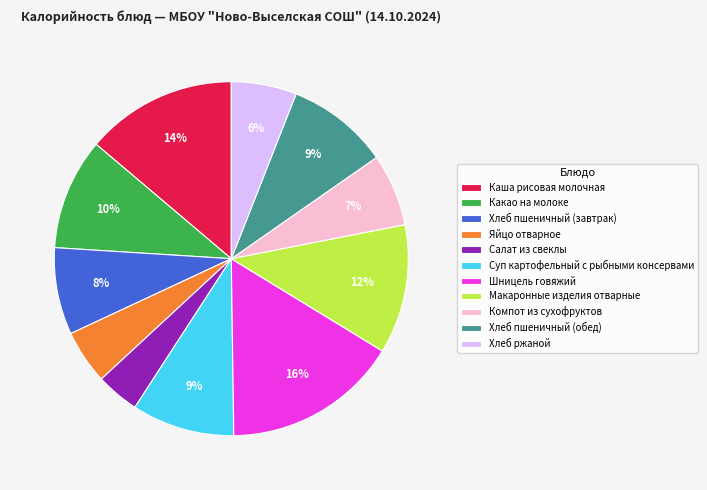

Is Какао на молоке the majority of the pie?

No